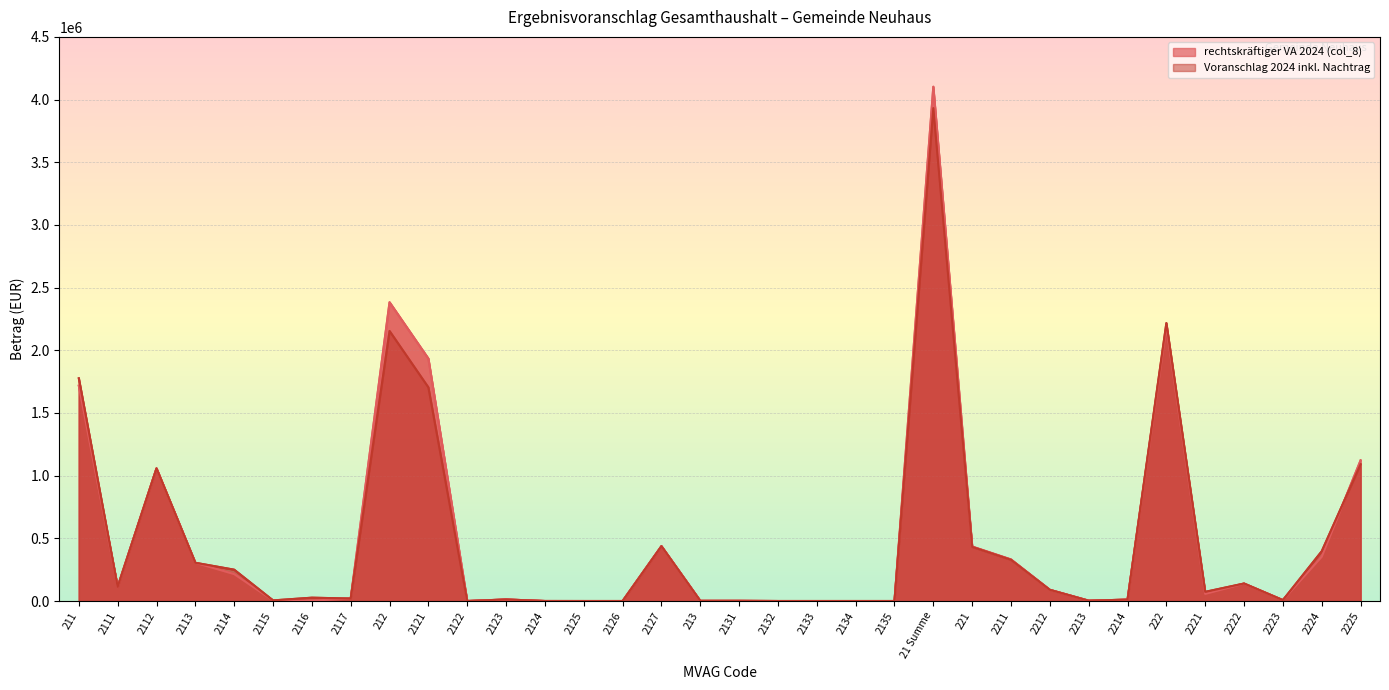

The value of rechtskräftiger VA 2024 (col_8) at 2121 is 3211820. True or false?

False